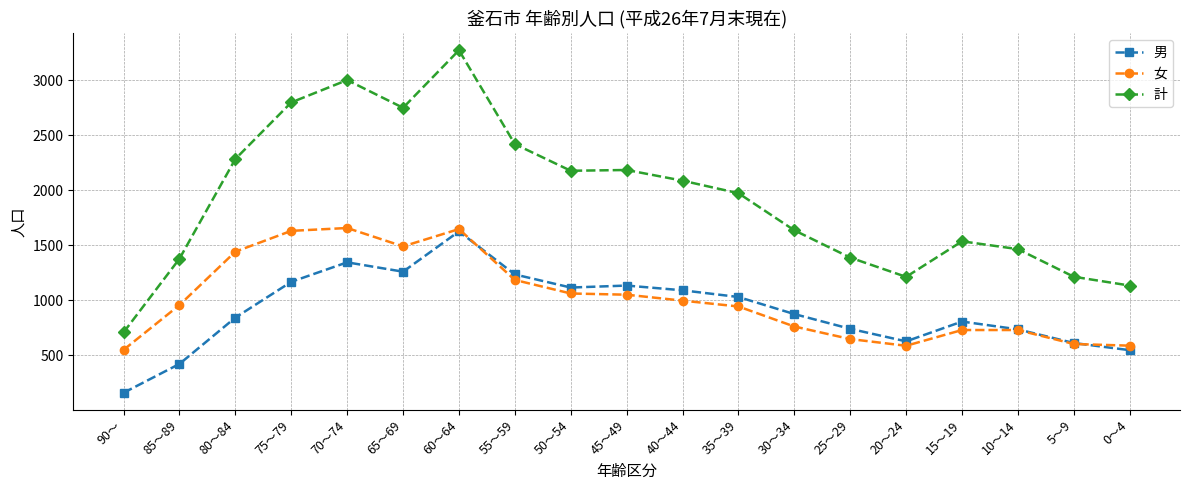

True or false: 計 and 女 intersect in this chart.

False